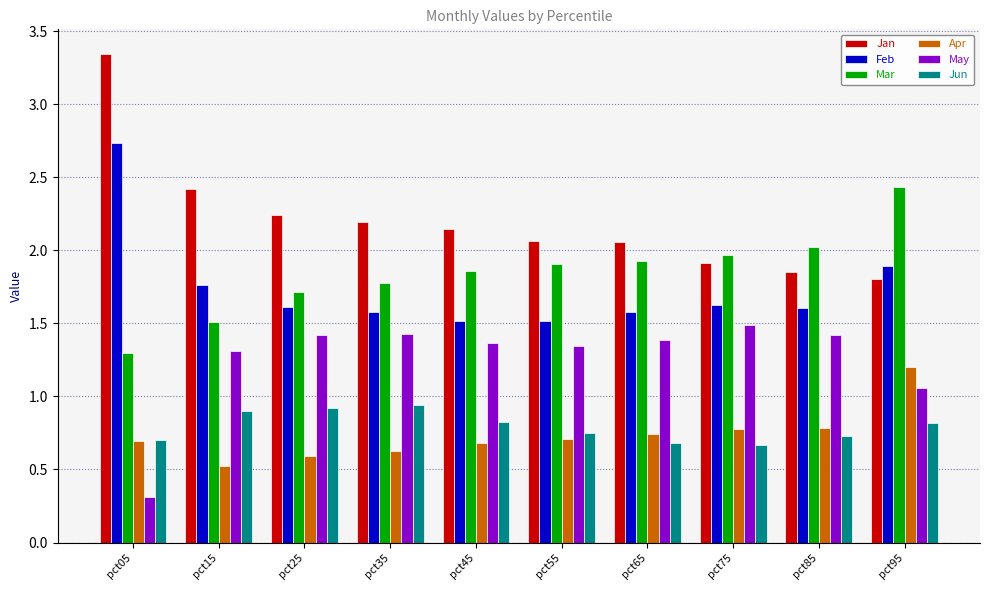

What is the sum of all Feb values?

17.4